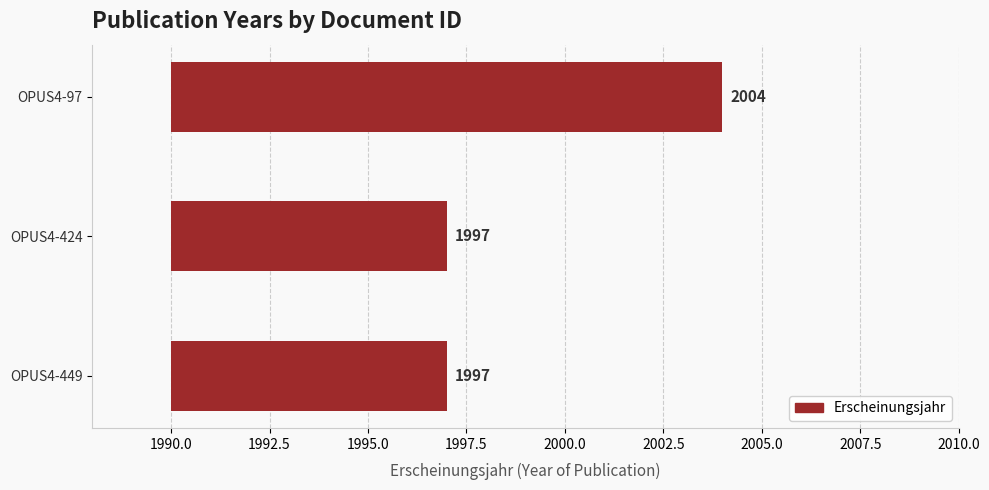

Does the chart contain any negative values?

No